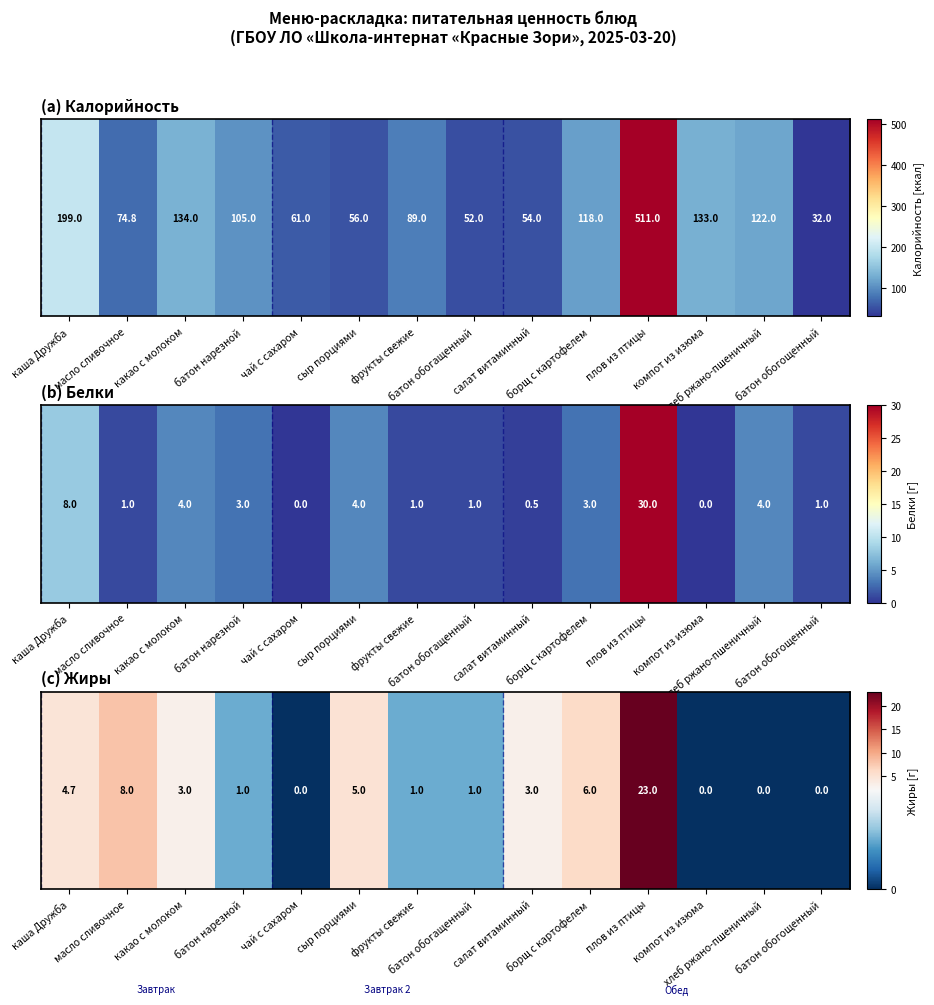

Reading left to right, extract all data points from this chart.

каша Дружба=4.7	масло сливочное=8.0	какао с молоком=3.0	батон нарезной=1.0	чай с сахаром=0.0	сыр порциями=5.0	фрукты свежие=1.0	батон обогащенный=1.0	салат витаминный=3.0	борщ с картофелем=6.0	плов из птицы=23.0	компот из изюма=0.0	хлеб ржано-пшеничный=0.0	батон обогощенный=0.0